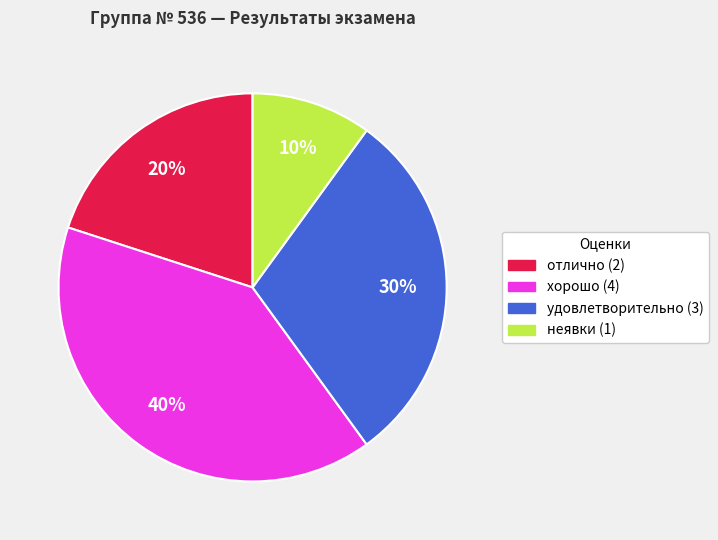

Is there a majority slice in this chart?

No